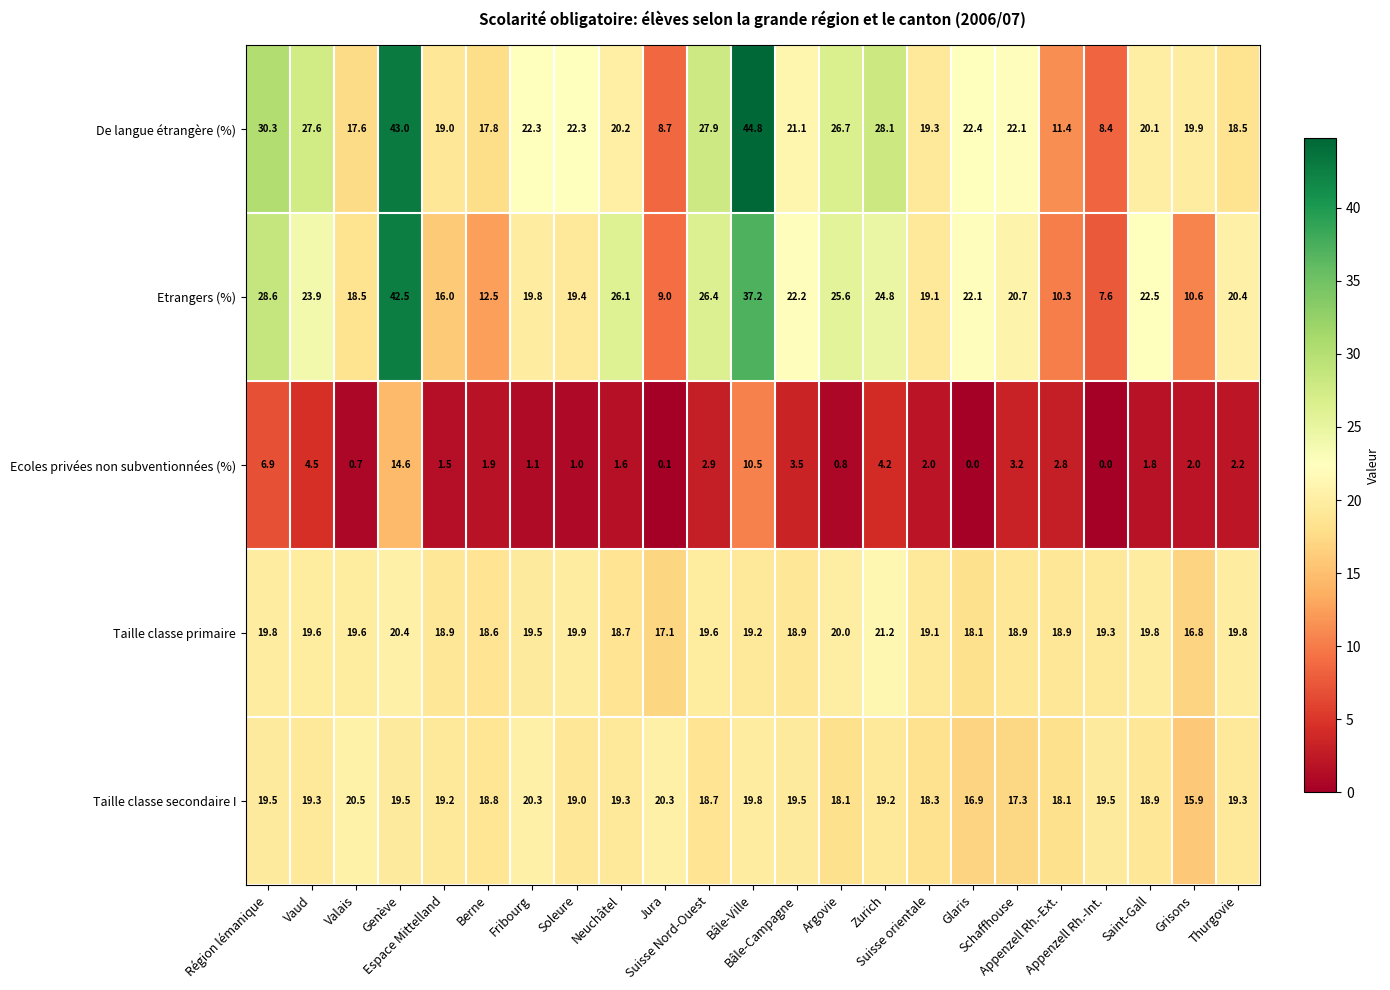

List the series in order of their peak value, highest first.

De langue étrangère (%), Etrangers (%), Taille classe primaire, Taille classe secondaire I, Ecoles privées non subventionnées (%)